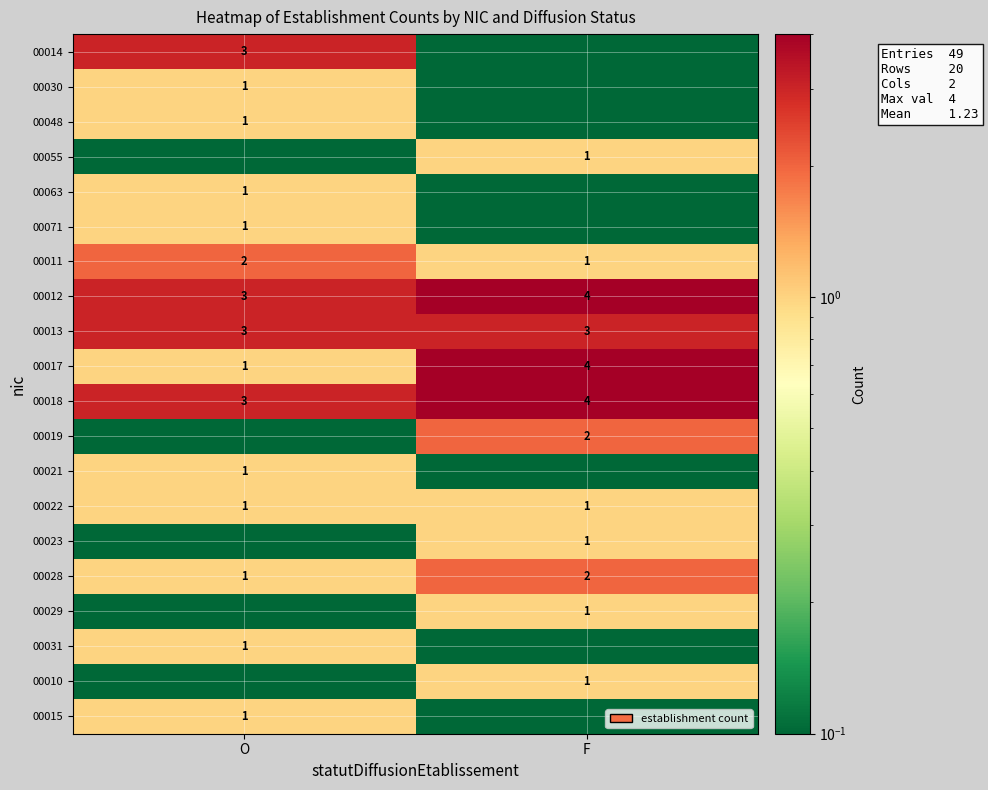

What is the approximate value of 00018 at O?

3.0